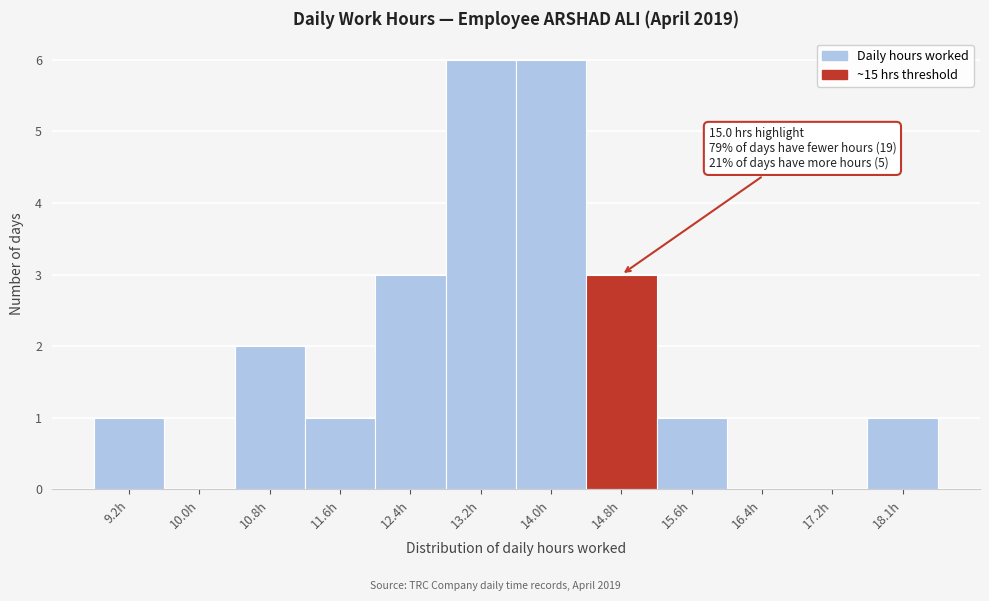

Reading left to right, transcribe all the data shown in this chart.

9.2h=1	10.0h=0	10.8h=2	11.6h=1	12.4h=3	13.2h=6	14.0h=6	14.8h=3	15.6h=1	16.4h=0	17.2h=0	18.1h=1